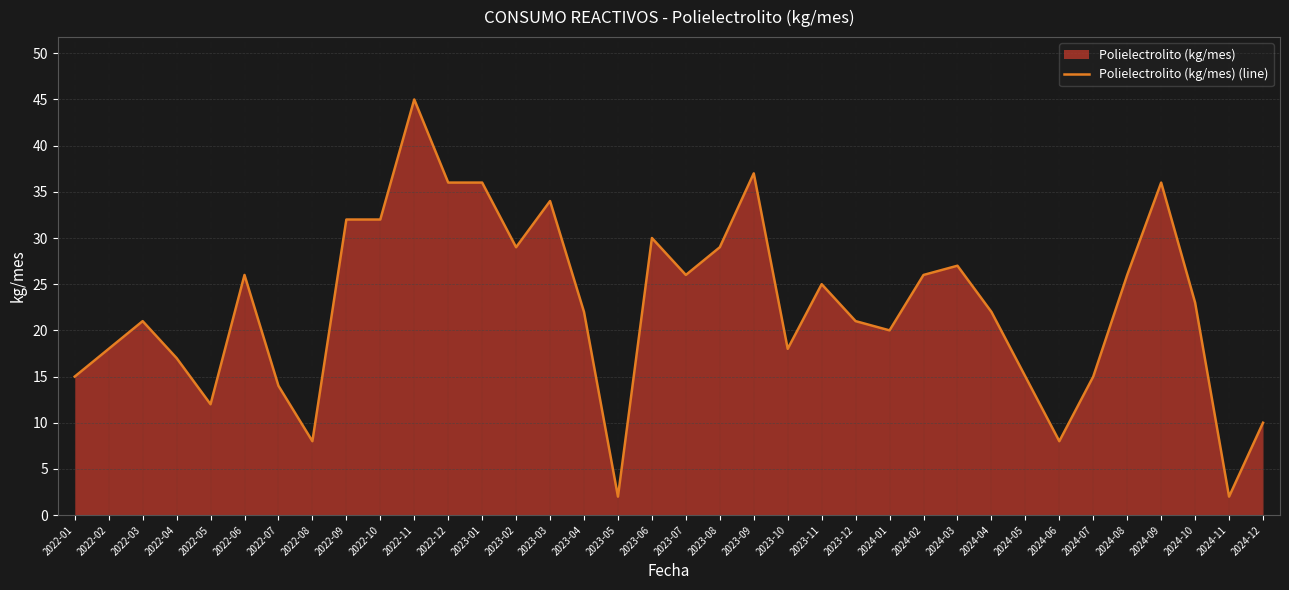

Approximately how many times larger is the value at 2024-10 compared to 2023-11?

0.9